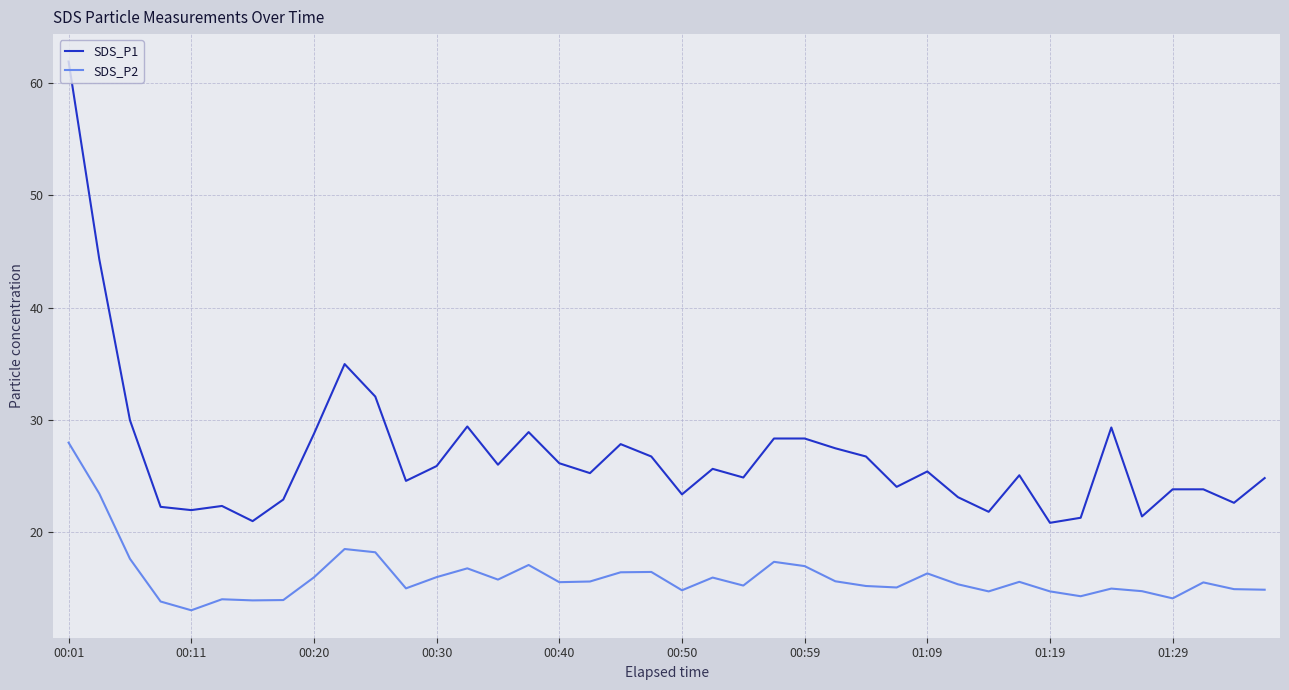

Rank the series by their maximum value, from lowest to highest.

SDS_P2, SDS_P1